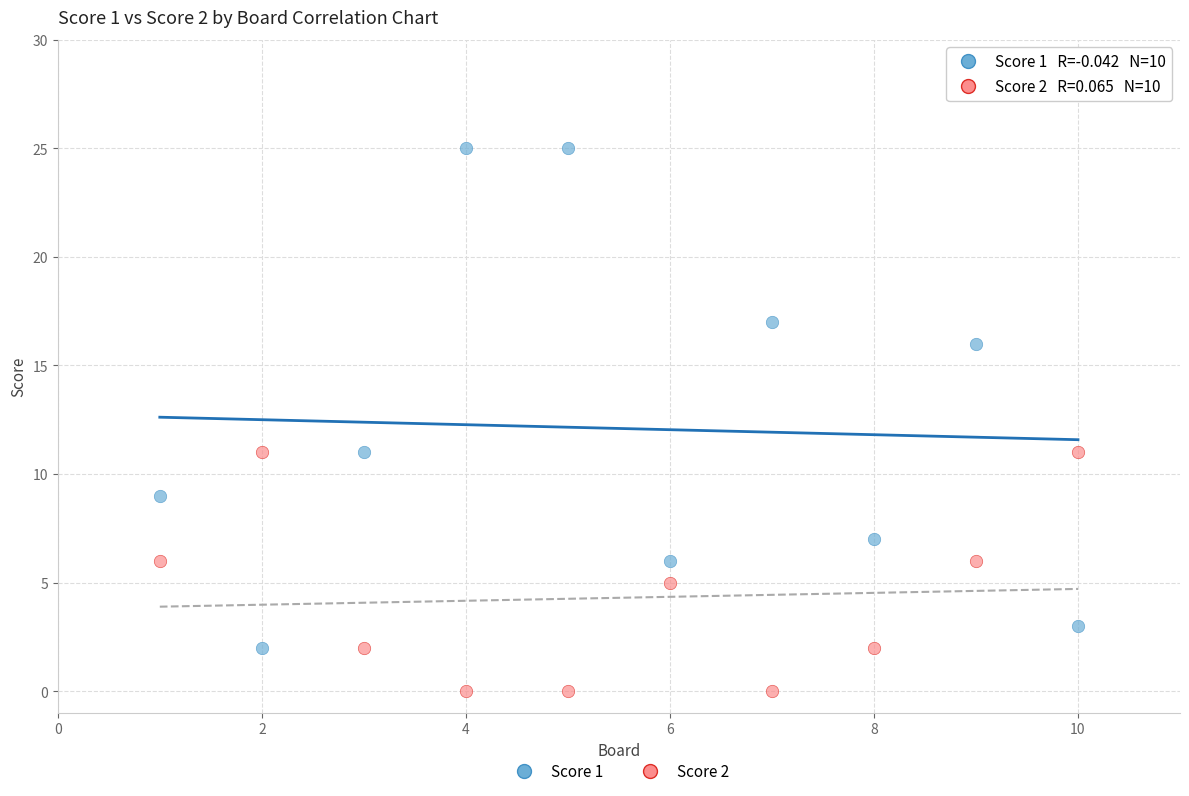

What are all the series names shown in the legend?

Score 1, Score 2